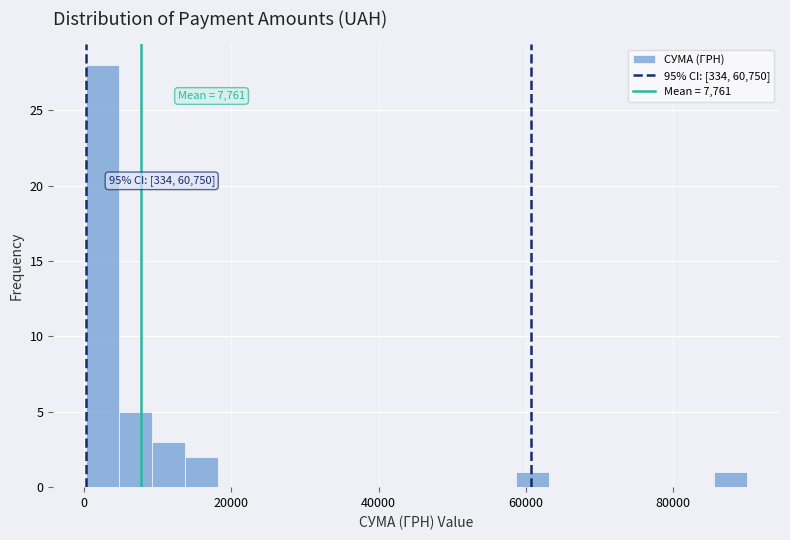

Around what value on the x-axis is the tallest bar? Give the approximate position of its centre, as read against the axis.

2000